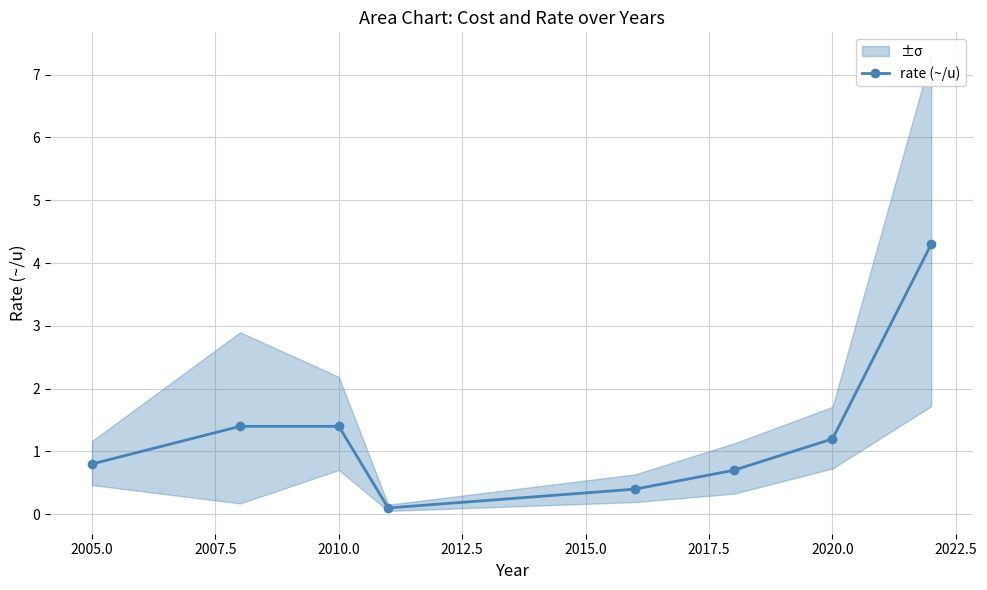

Reading left to right, list all the values displayed in this chart.

0.8	1.4	1.4	0.1	0.4	0.7	1.2	4.3